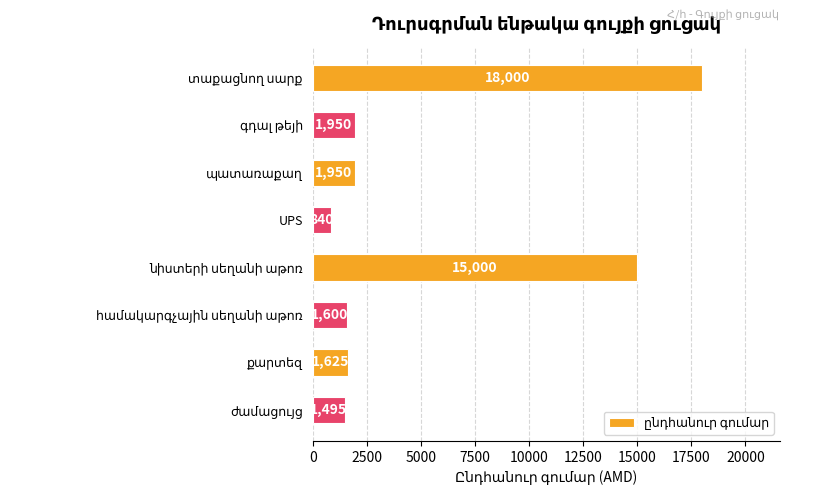

What is the maximum value shown in the chart?

18000